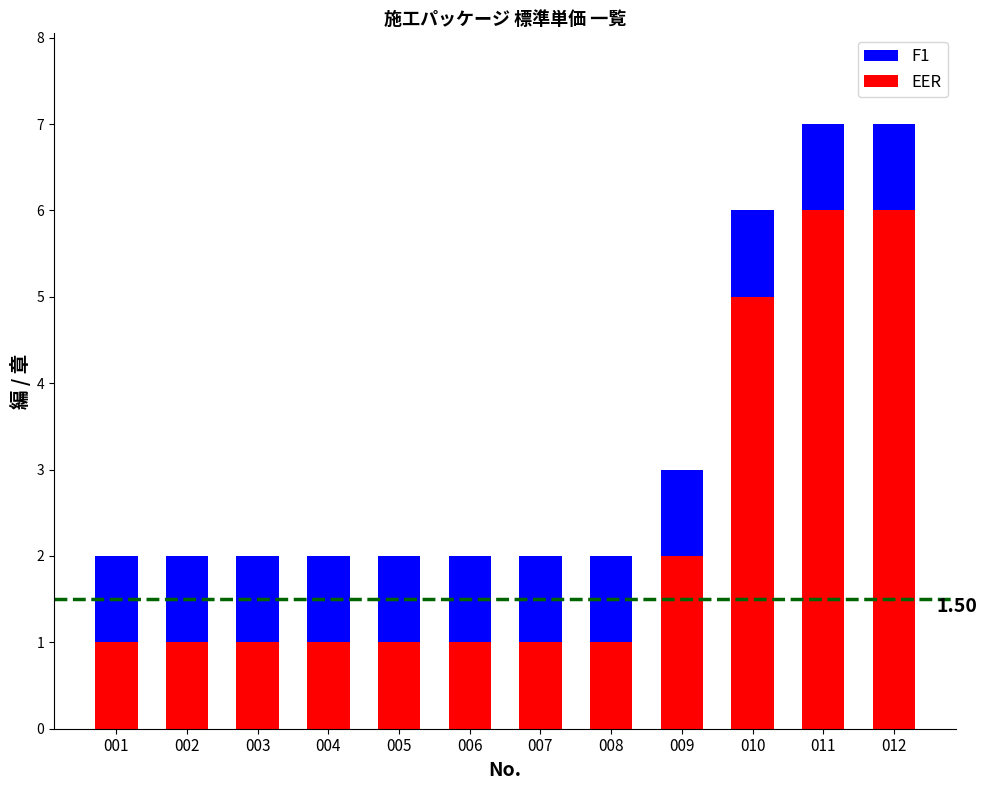

What is the total value across all series at 009?

3